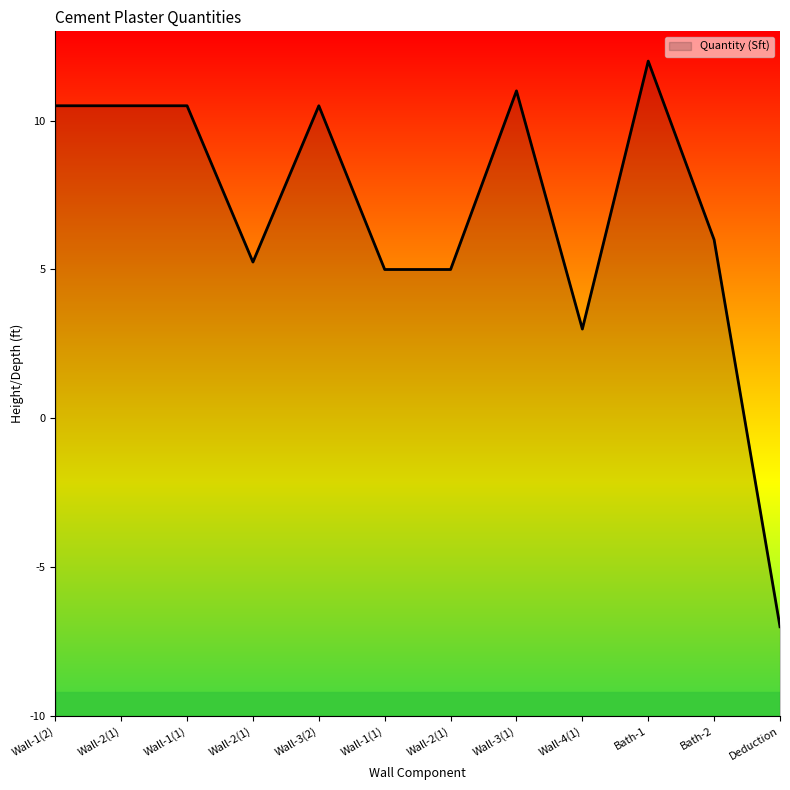

What is the sum of all values?

82.2